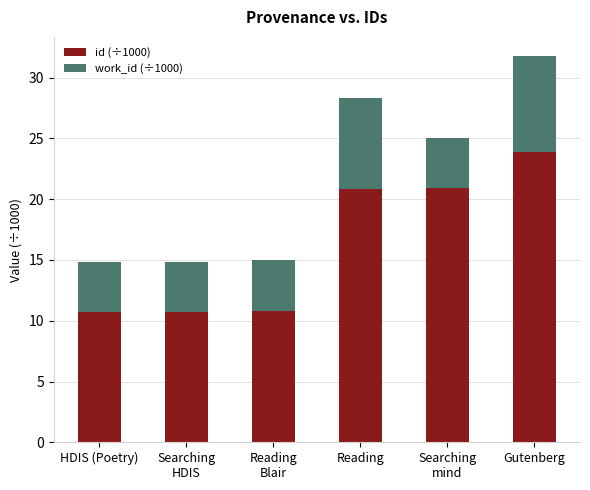

How many series are shown in this chart?

2